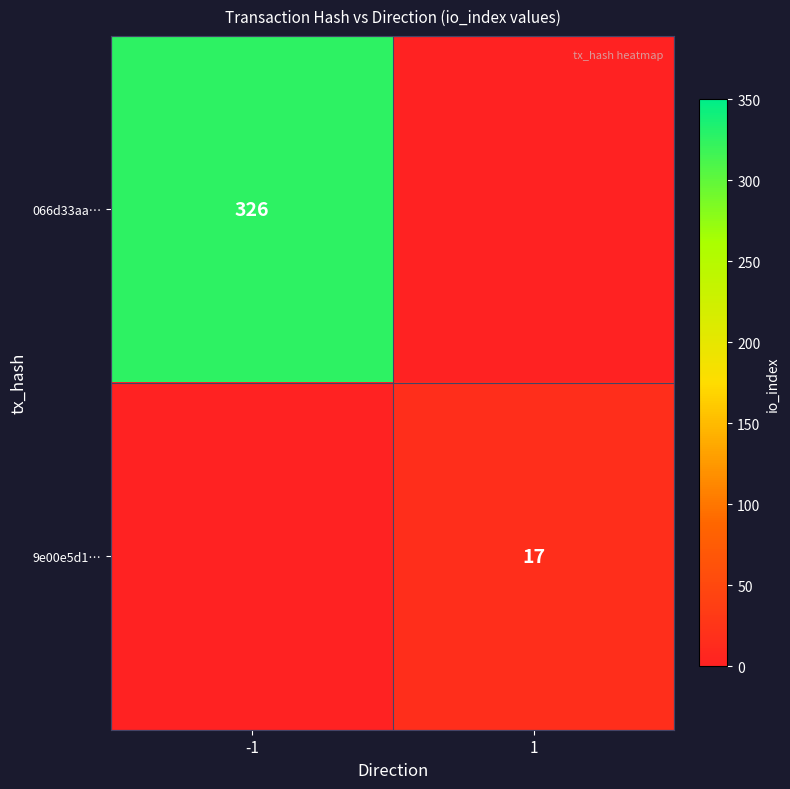

The 066d33aa… series shows 450 at -1. True or false?

False